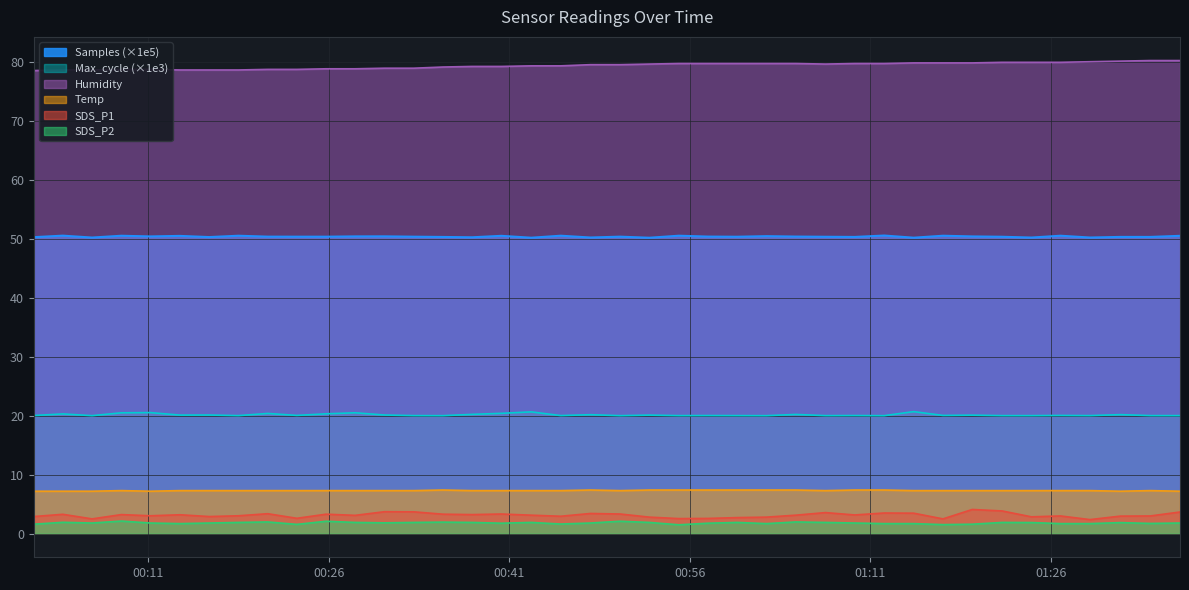

Which series has the largest total across all categories?

Humidity